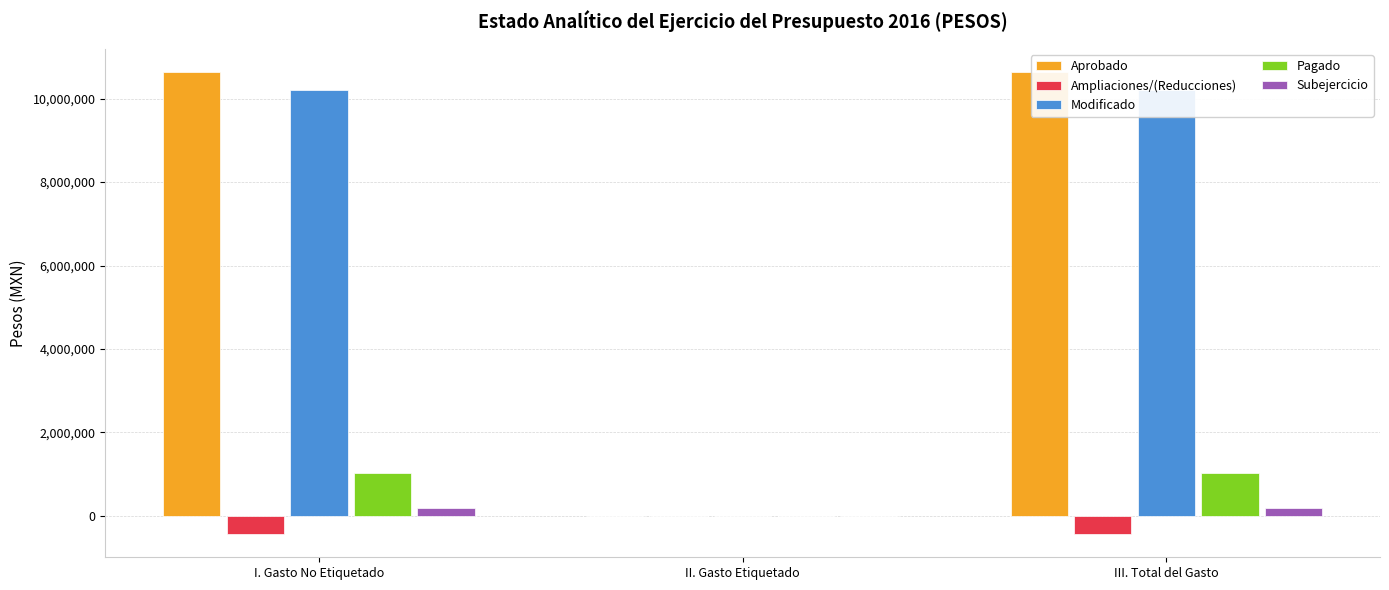

What is the sum of the Pagado values at III. Total del Gasto and I. Gasto No Etiquetado?

2049646.0